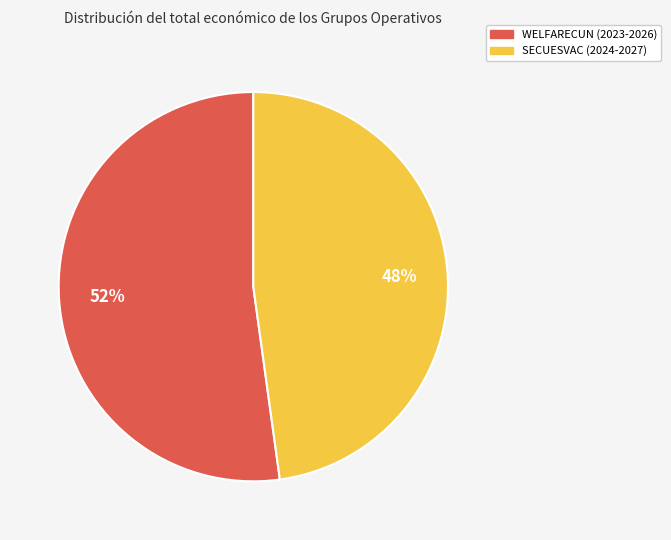

To the nearest percent, what is the difference between the SECUESVAC (2024-2027) and WELFARECUN (2023-2026) slice percentages?

4%